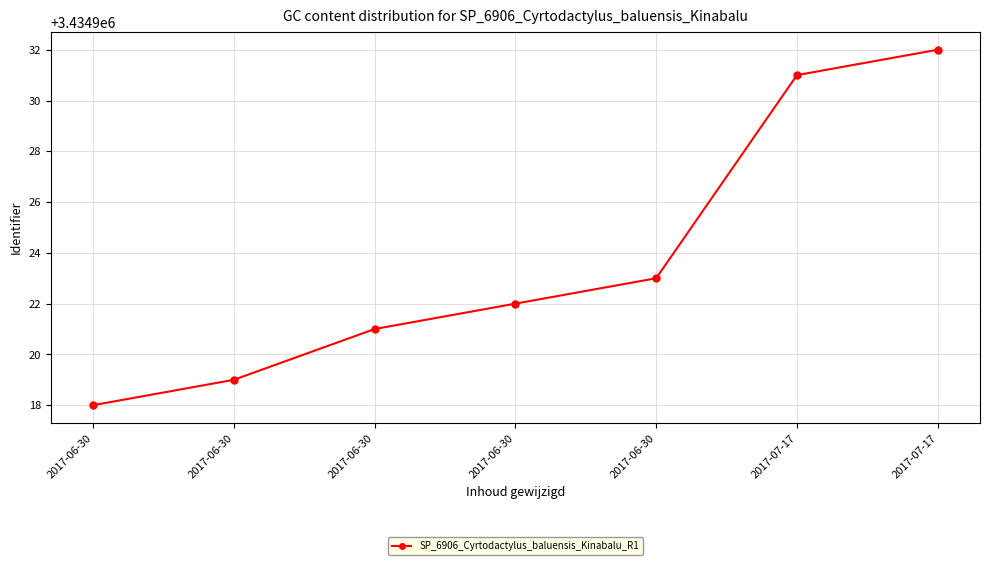

How many lines are shown in the chart?

1